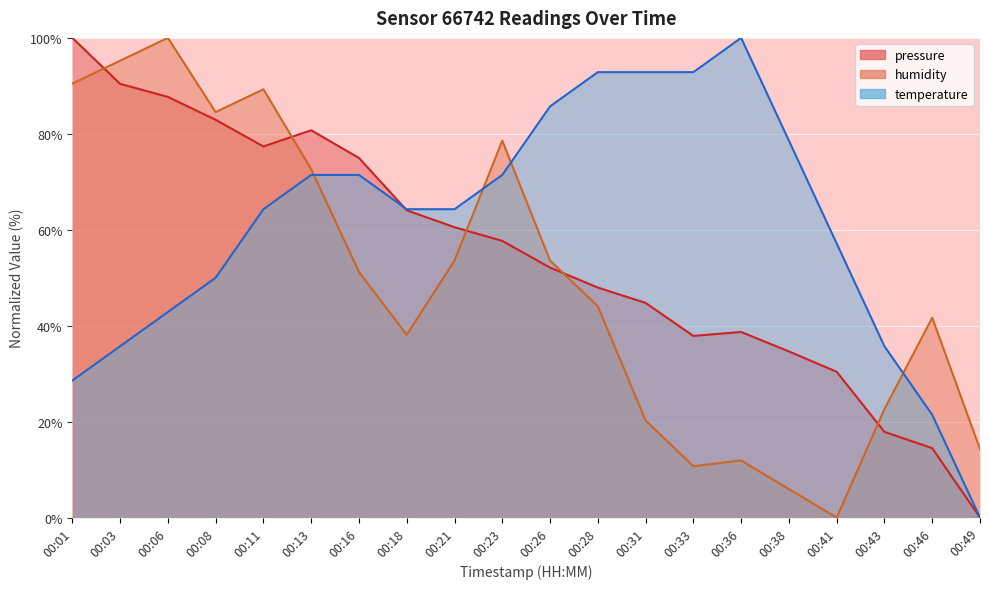

Rank the series at 00:38 from lowest to highest value.

humidity, pressure, temperature